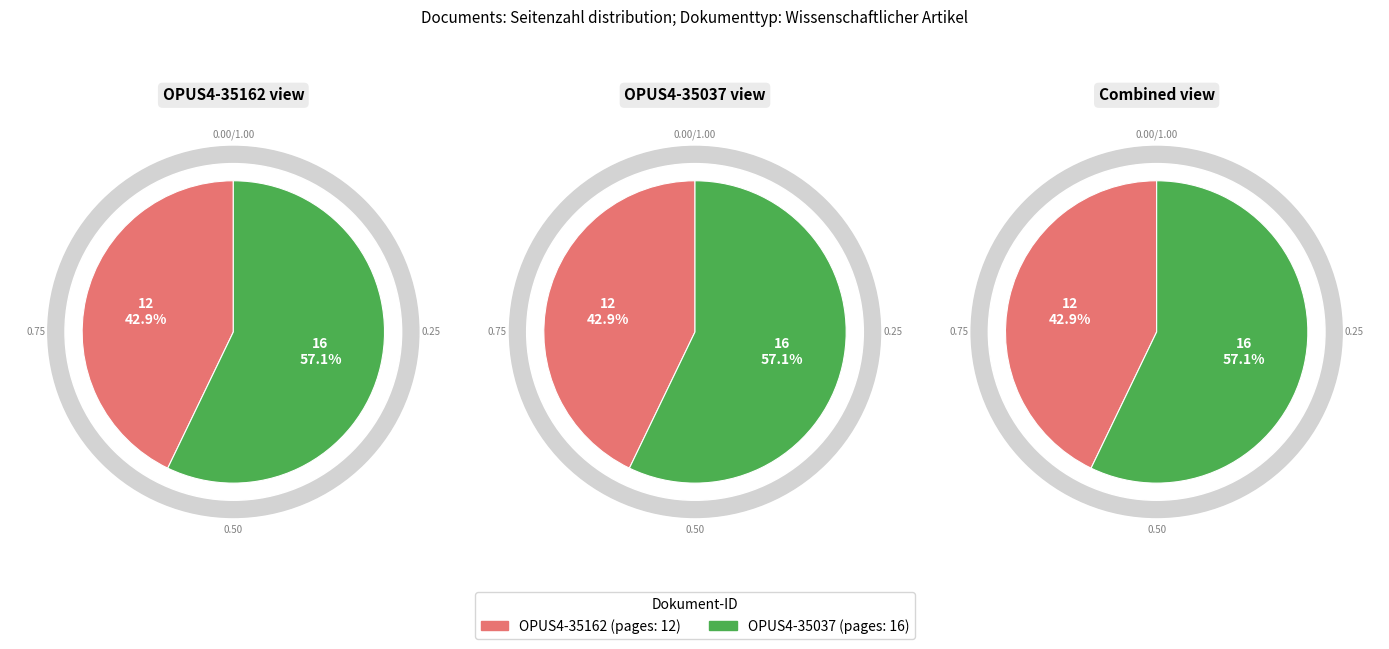

Rank the categories by value from lowest to highest.

OPUS4-35162, OPUS4-35037